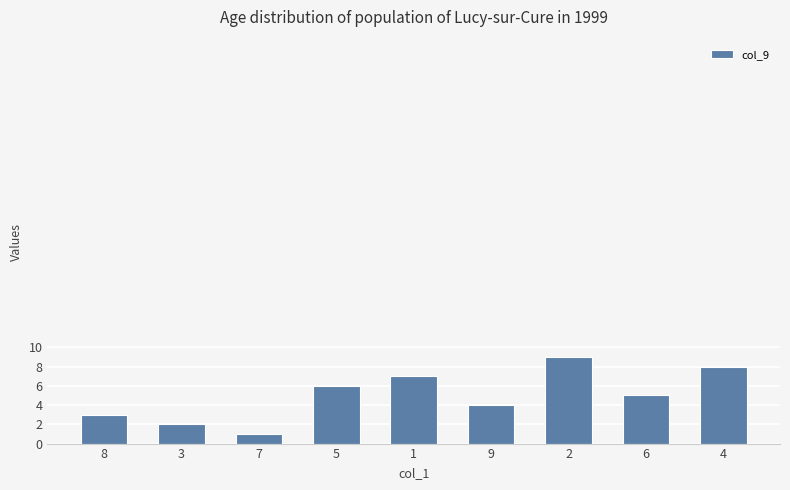

List the labels in order of value, largest first.

2, 4, 1, 5, 6, 9, 8, 3, 7